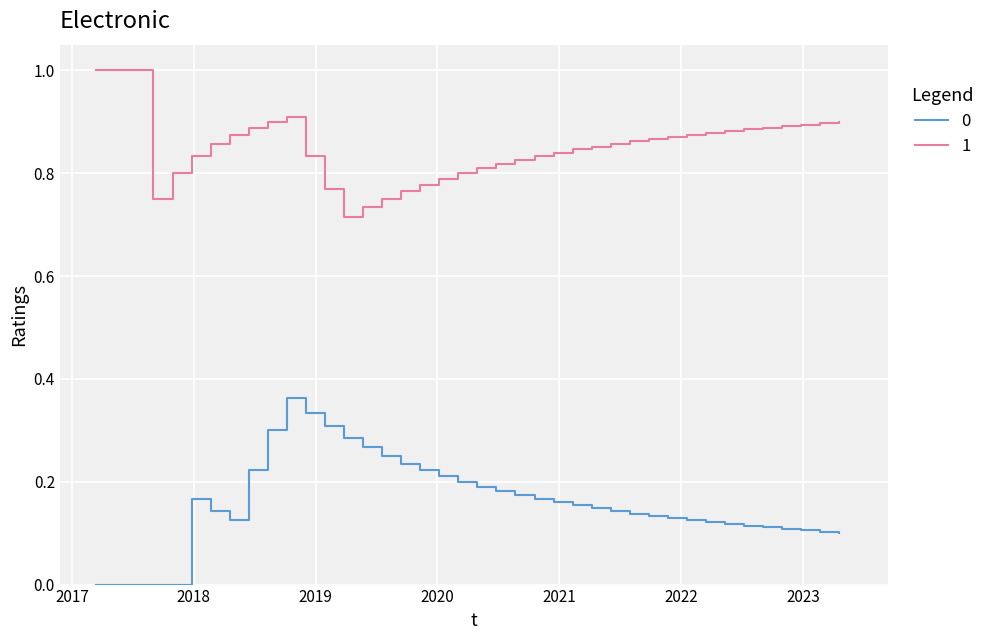

What is the sum of all 0 values?

6.4